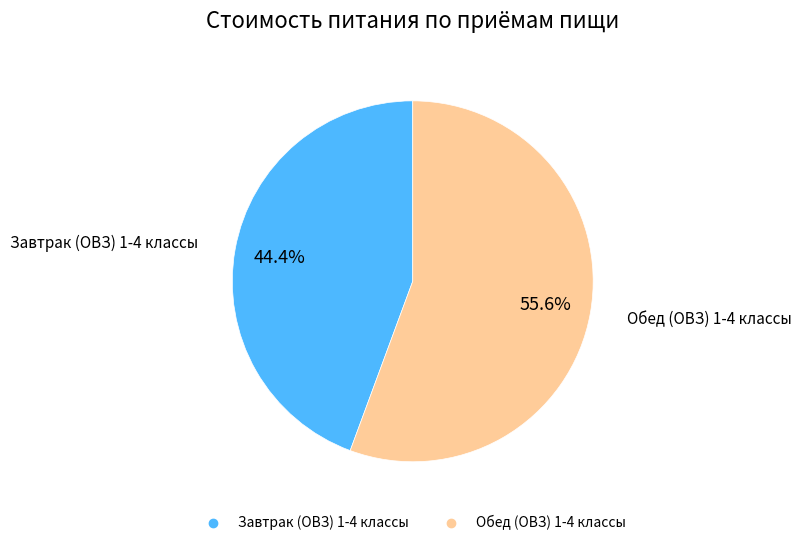

Combined, do Завтрак (ОВЗ) 1-4 классы and Обед (ОВЗ) 1-4 классы account for over 50%?

Yes